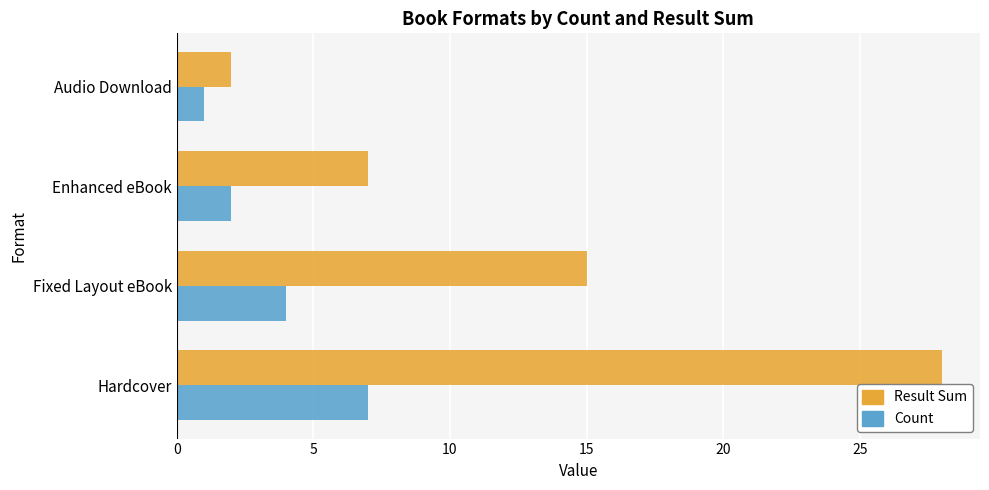

The Count series shows 4 at Fixed Layout eBook. True or false?

True